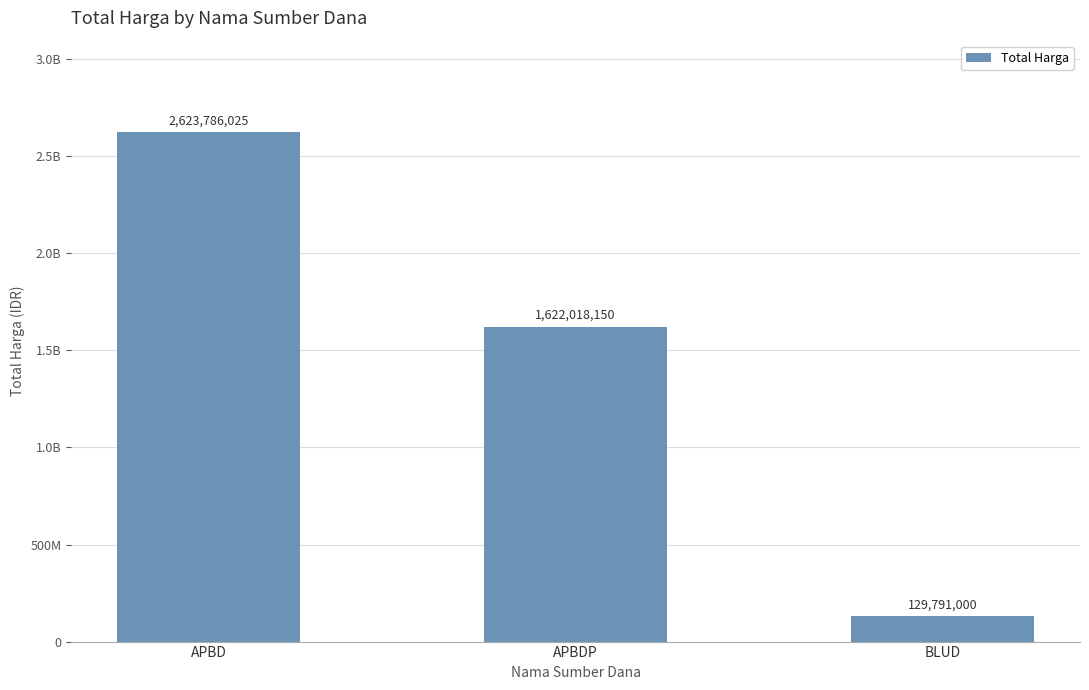

Are the bars horizontal?

No